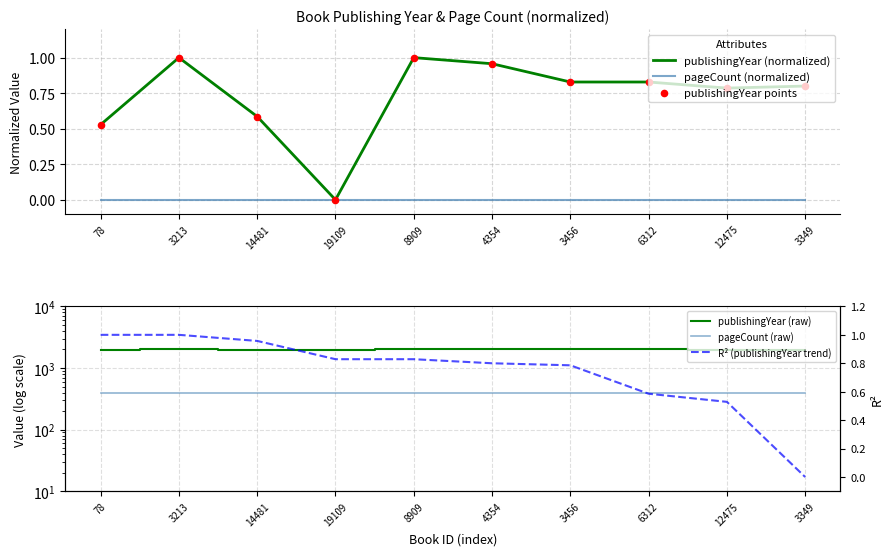

Which series reaches the maximum Y coordinate?

publishingYear (raw)